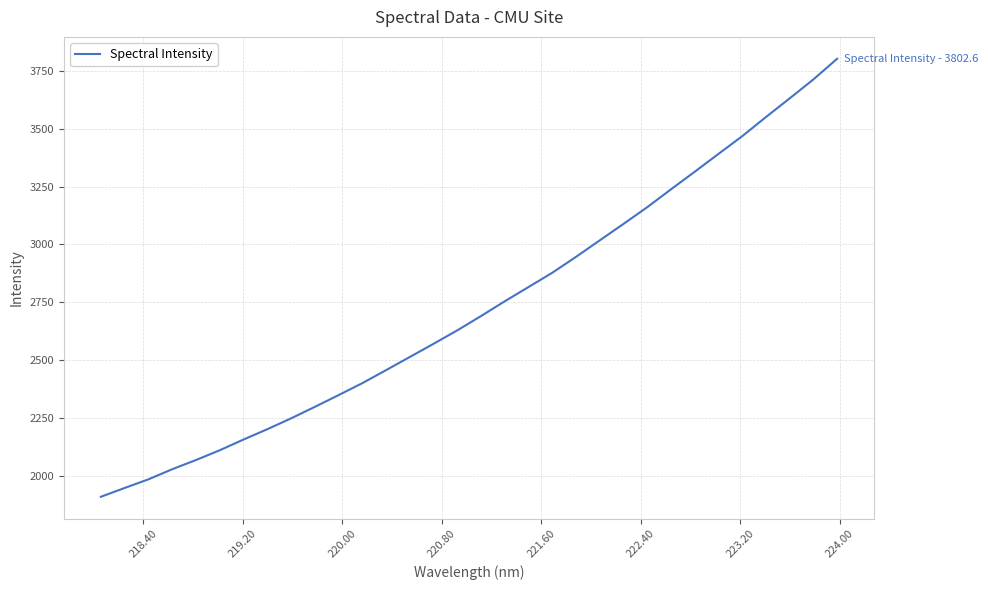

What is the greatest value displayed?

3802.6